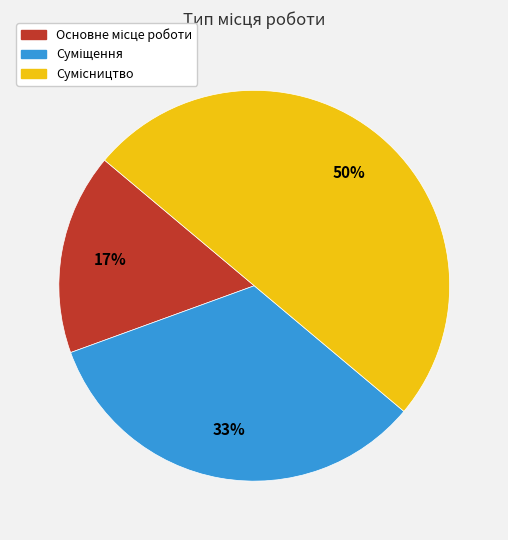

To the nearest percent, what is the difference between the largest and smallest slice percentages?

33%